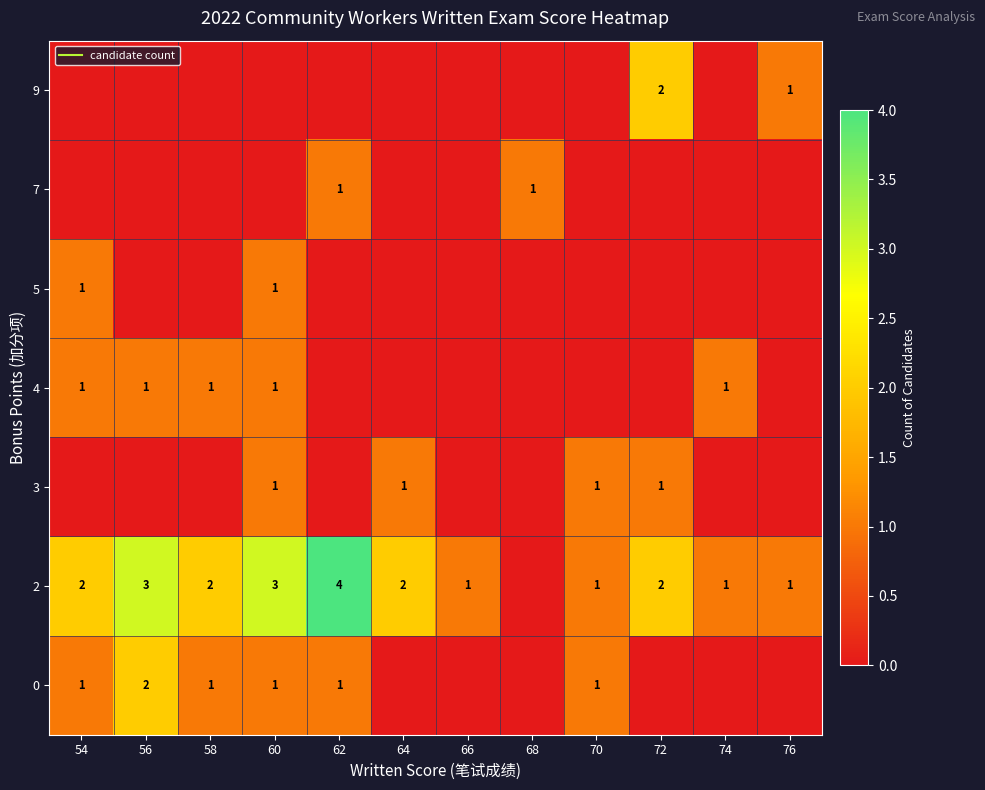

What is the maximum value for 0?

2